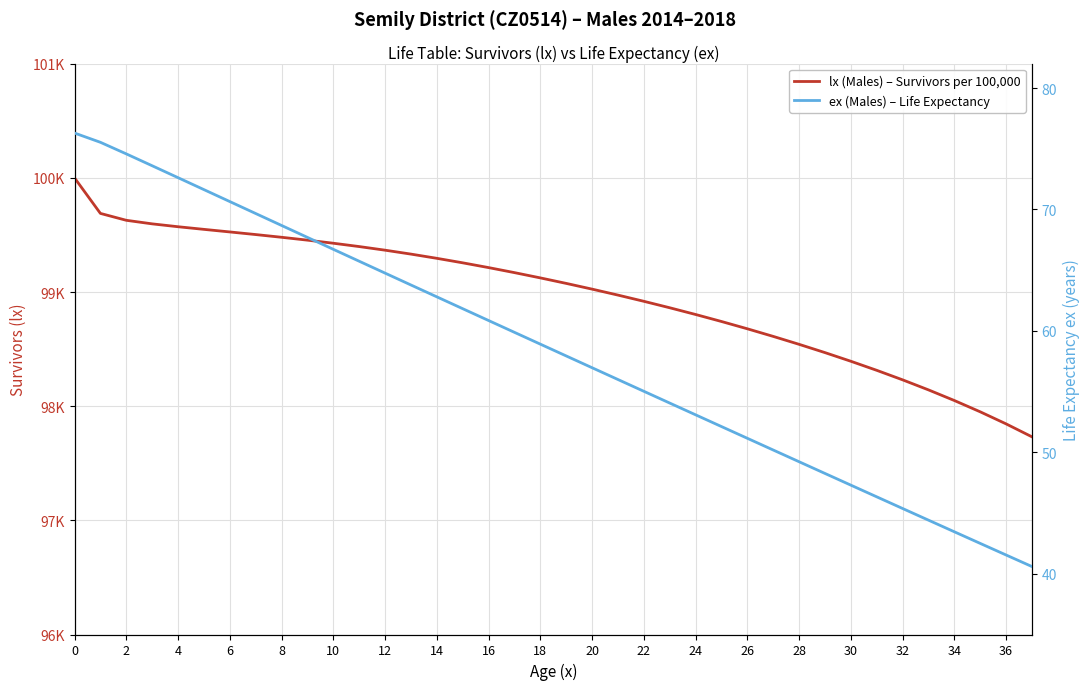

What is the difference between the maximum and second lowest values in the ex (Males) – Life Expectancy series?

34.7